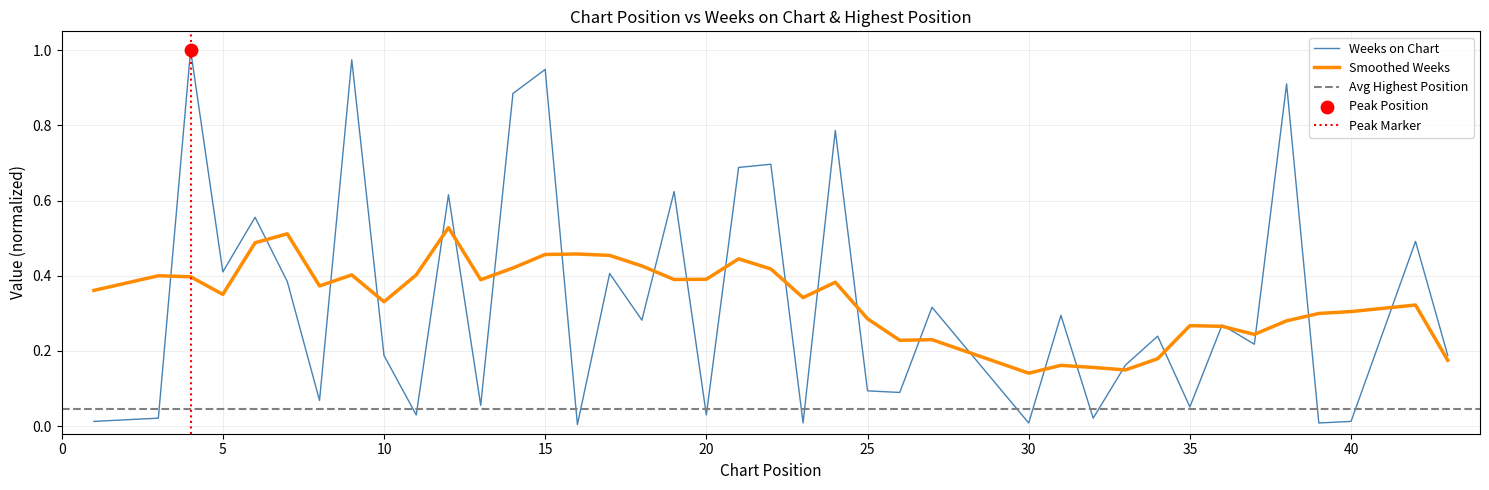

Between 24 and 6, which is larger?

24